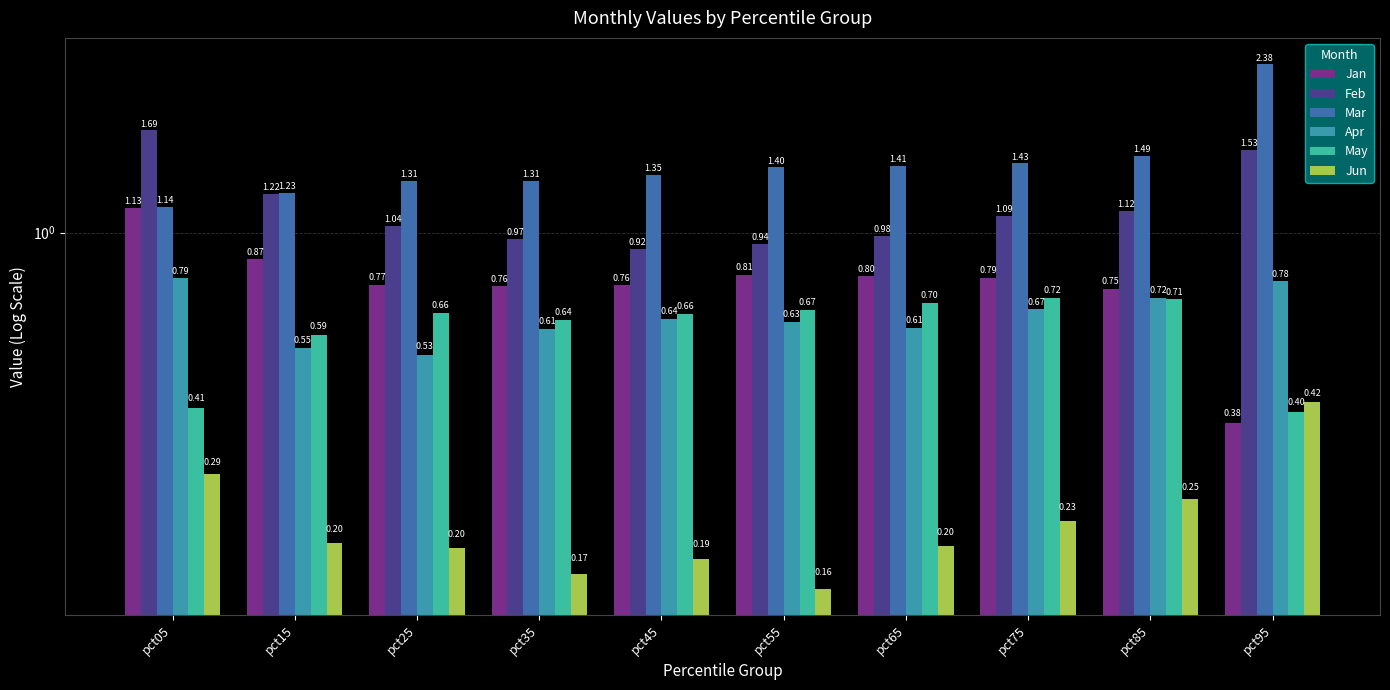

What are all the series names shown in the legend?

Jan, Feb, Mar, Apr, May, Jun